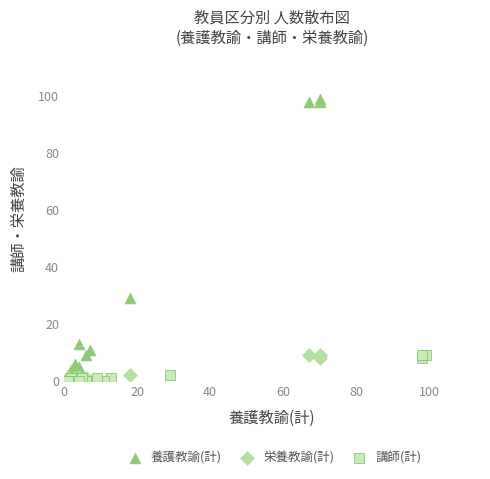

Which series contains the highest Y value?

養護教諭(計)